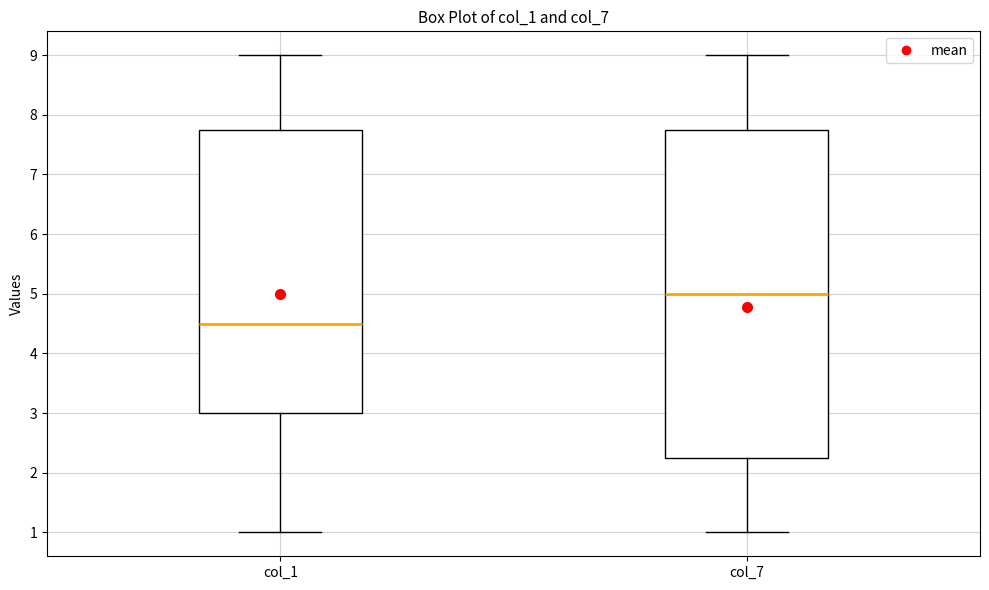

Reading left to right, transcribe this box plot: for each box, give where its median line is, the range the box spans, and where its two whiskers end, as read against the y-axis. The values are not printed on the chart, so give them approximately, as read against the axis.

col_1: median 4.5, box 3.0 to 7.8, whiskers 1.0 to 9.0
col_7: median 5.0, box 2.3 to 7.8, whiskers 1.0 to 9.0